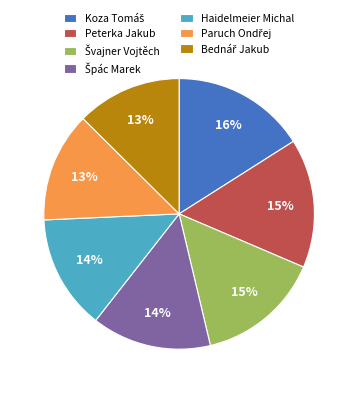

How many segments does this pie chart have?

7